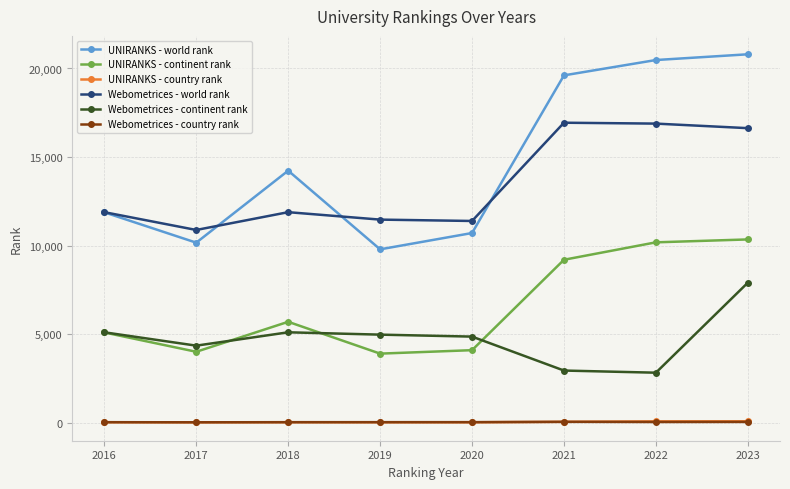

Is this an area chart (filled region under the line)?

No